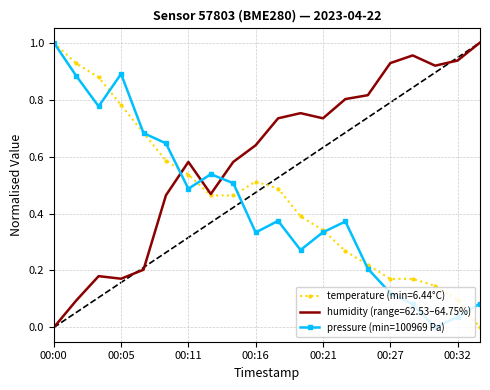

After their last crossing, which series has the higher values: pressure (min=100969 Pa) or humidity (range=62.53–64.75%)?

humidity (range=62.53–64.75%)